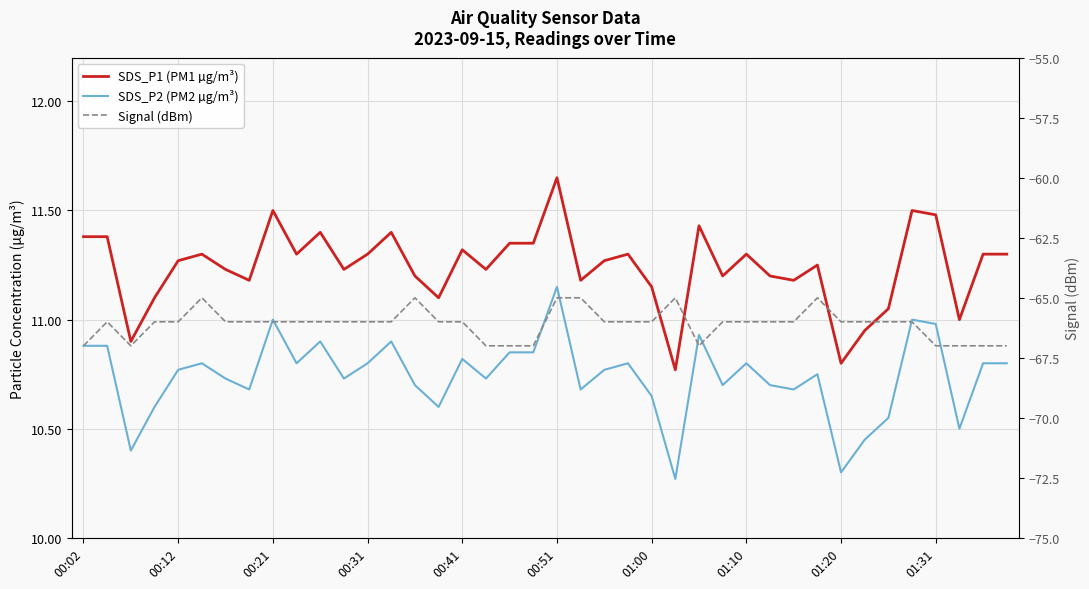

How many categories are shown in the chart?

40